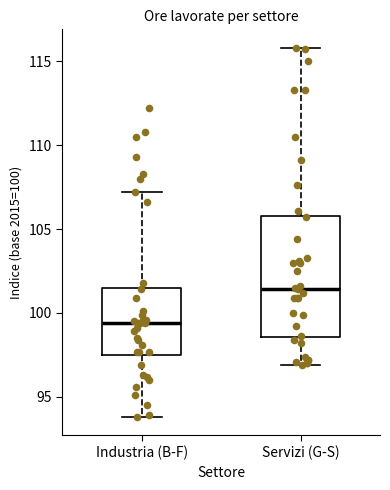

Where does the upper whisker of the box for Industria (B-F) end on the y-axis? The values are not printed on the chart, so give them approximately, as read against the axis.

107.0